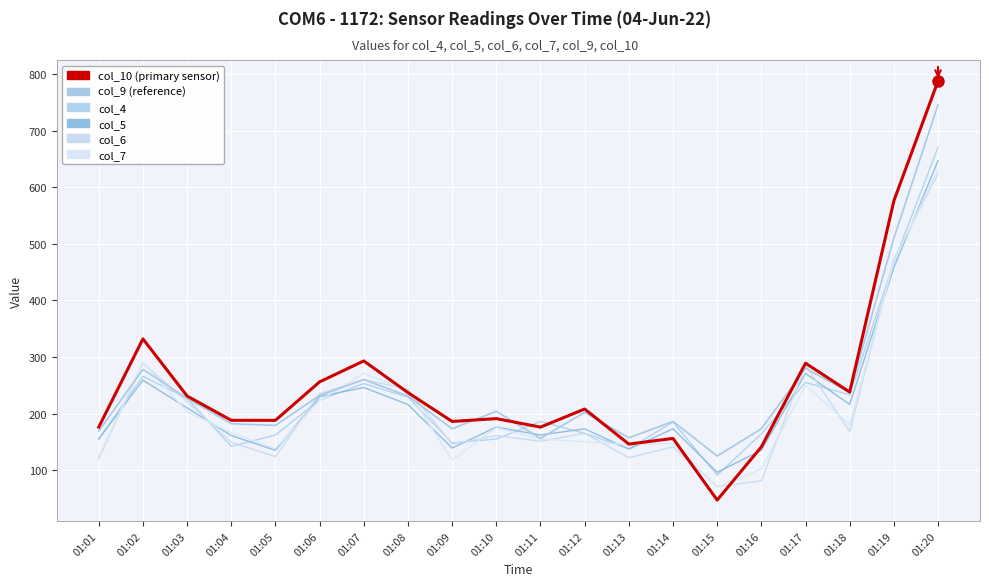

Does the chart display data point markers on the line(s)?

No